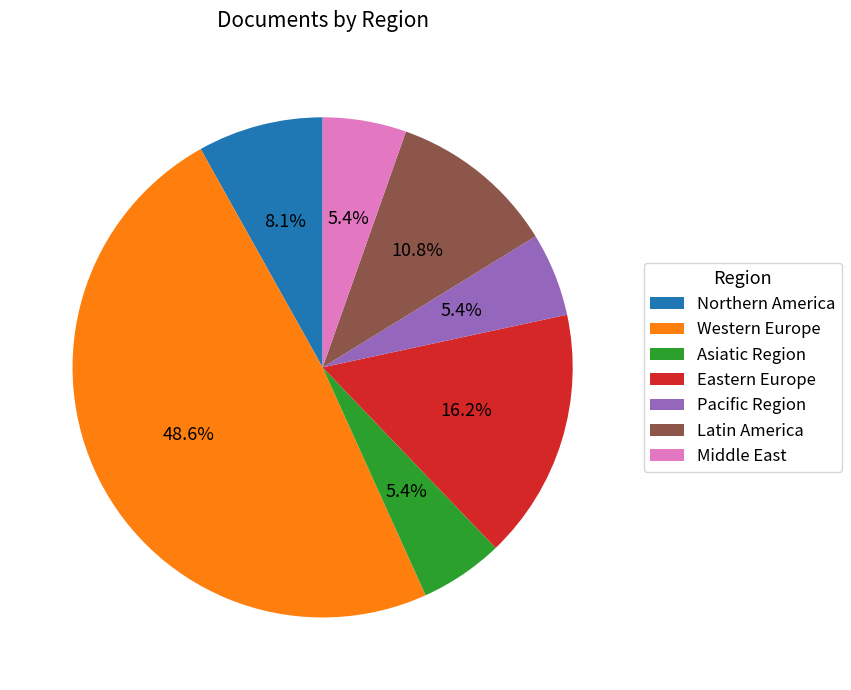

Combined, do Northern America and Latin America account for over 50%?

No